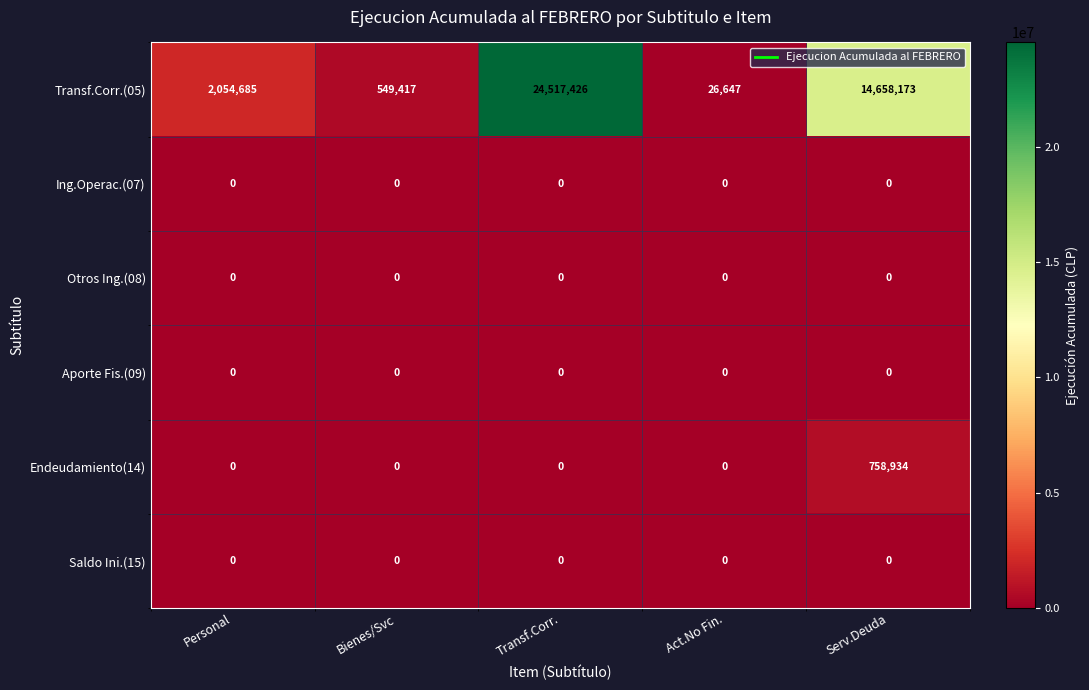

Which category has the highest value across all series?

Transf.Corr.